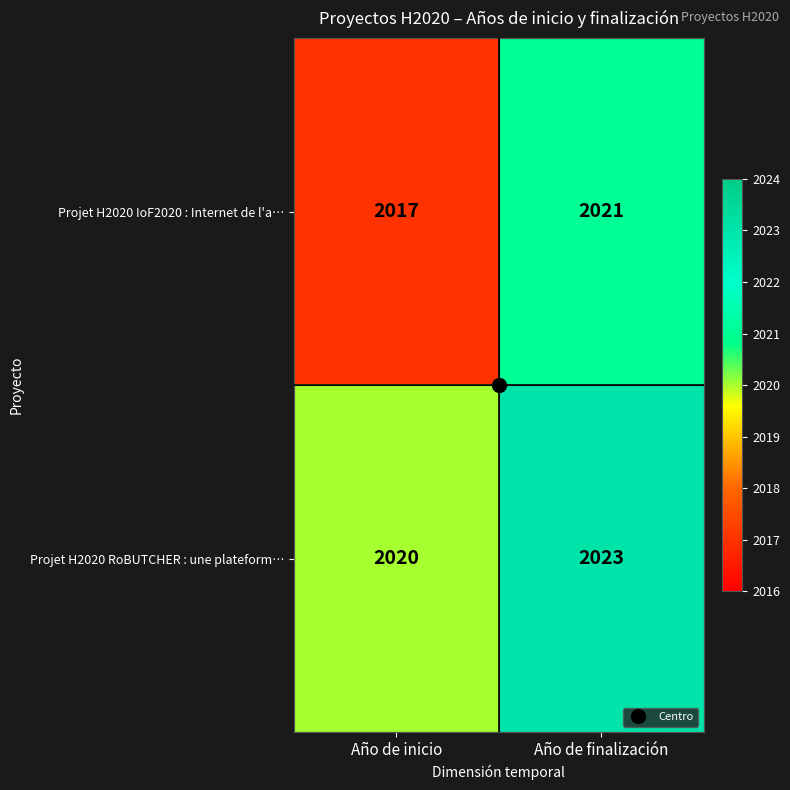

Rank the series by their maximum value, from highest to lowest.

Projet H2020 RoBUTCHER : une plateform…, Projet H2020 IoF2020 : Internet de l'a…